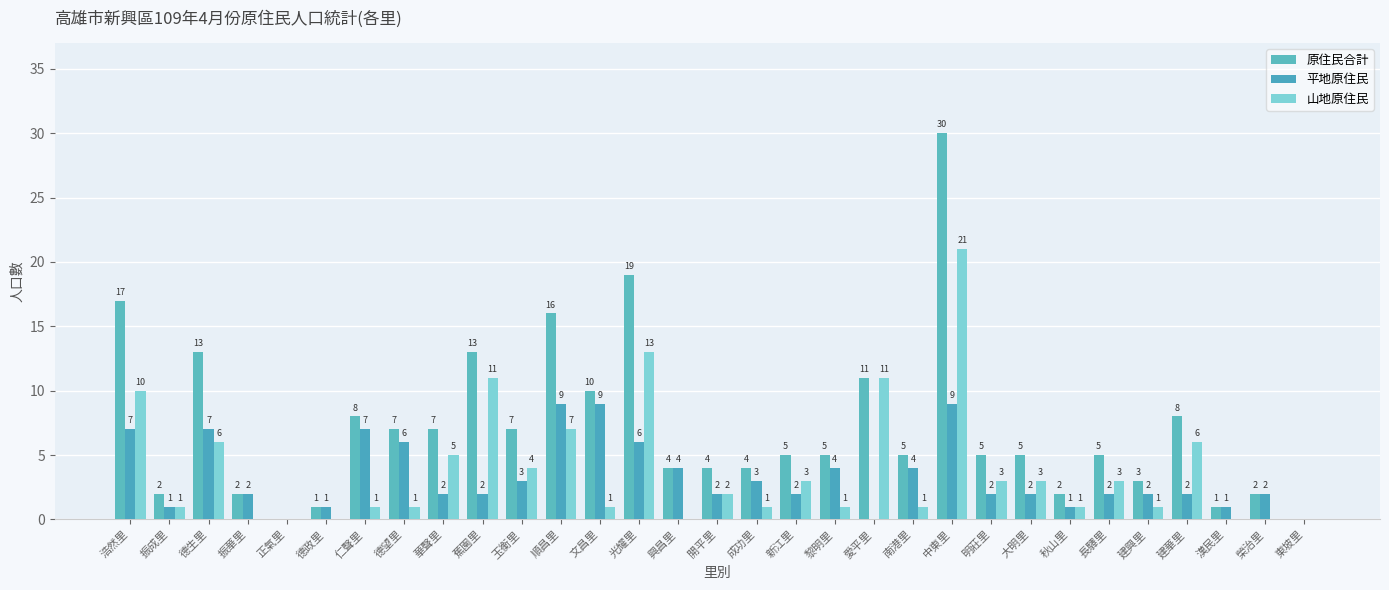

Between 開平里 and 德政里, which is larger?

開平里